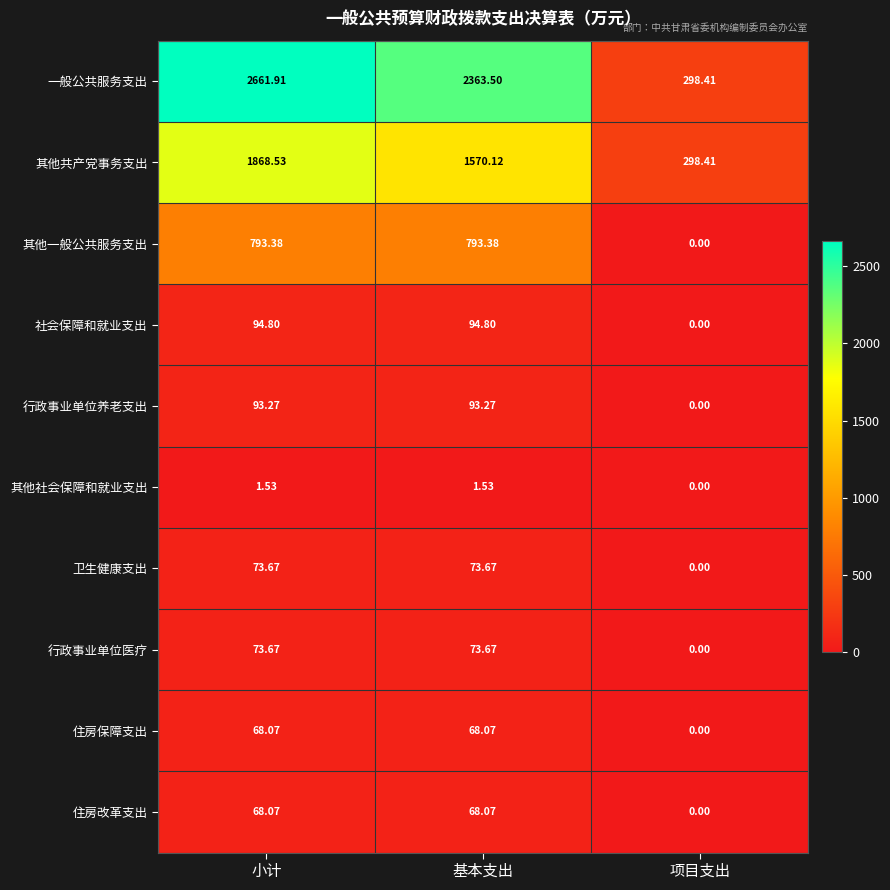

Is the value of 住房保障支出 at 项目支出 greater than the value of 行政事业单位医疗 at 基本支出?

No